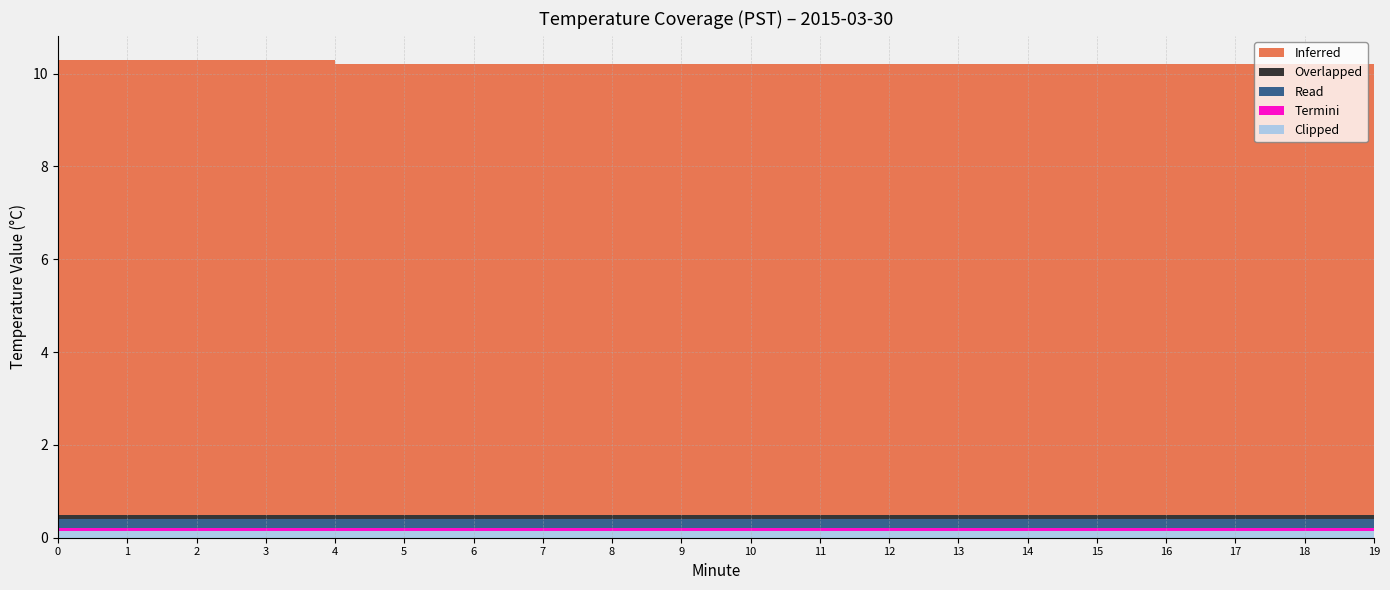

Reading left to right, extract all data points from this chart.

Inferred: 9.8	9.8	9.8	9.8	9.7	9.7	9.7	9.7	9.7	9.7	9.7	9.7	9.7	9.7	9.7	9.7	9.7	9.7	9.7	9.7
Overlapped: 0.1	0.1	0.1	0.1	0.1	0.1	0.1	0.1	0.1	0.1	0.1	0.1	0.1	0.1	0.1	0.1	0.1	0.1	0.1	0.1
Read: 0.2	0.2	0.2	0.2	0.2	0.2	0.2	0.2	0.2	0.2	0.2	0.2	0.2	0.2	0.2	0.2	0.2	0.2	0.2	0.2
Termini: 0.1	0.1	0.1	0.1	0.1	0.1	0.1	0.1	0.1	0.1	0.1	0.1	0.1	0.1	0.1	0.1	0.1	0.1	0.1	0.1
Clipped: 0.1	0.1	0.1	0.1	0.1	0.1	0.1	0.1	0.1	0.1	0.1	0.1	0.1	0.1	0.1	0.1	0.1	0.1	0.1	0.1